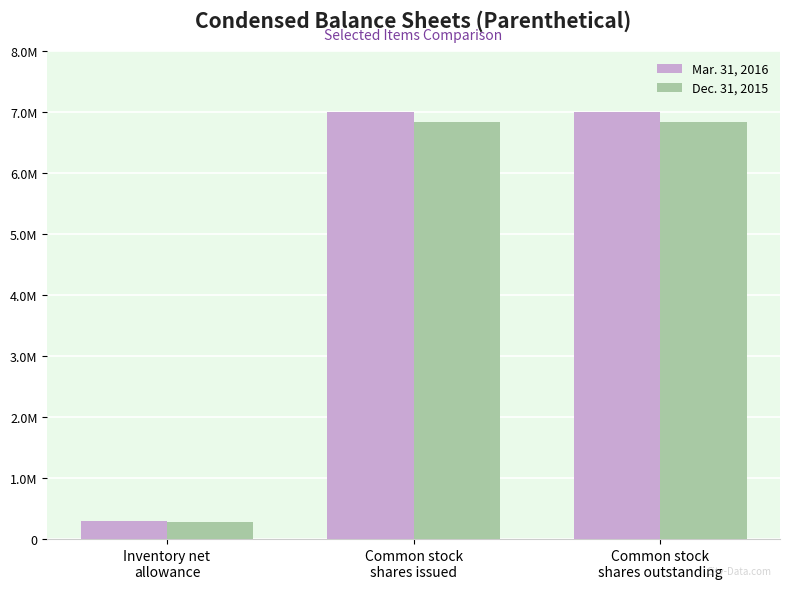

Reading left to right, extract all data points from this chart.

Mar. 31, 2016: 302556	7006317	7004921
Dec. 31, 2015: 284319	6845638	6844242